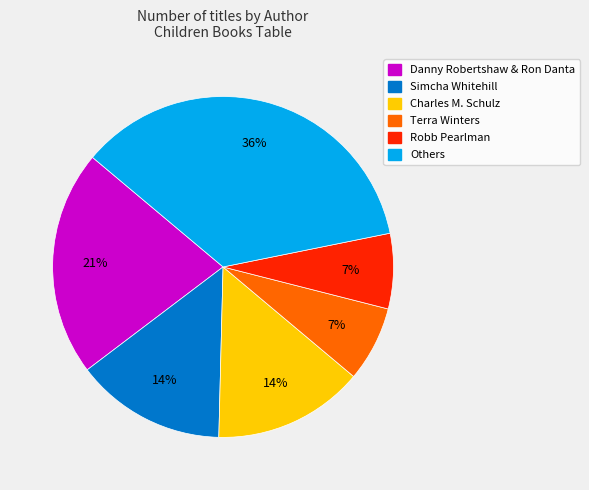

To the nearest percent, what is the average slice percentage?

17%